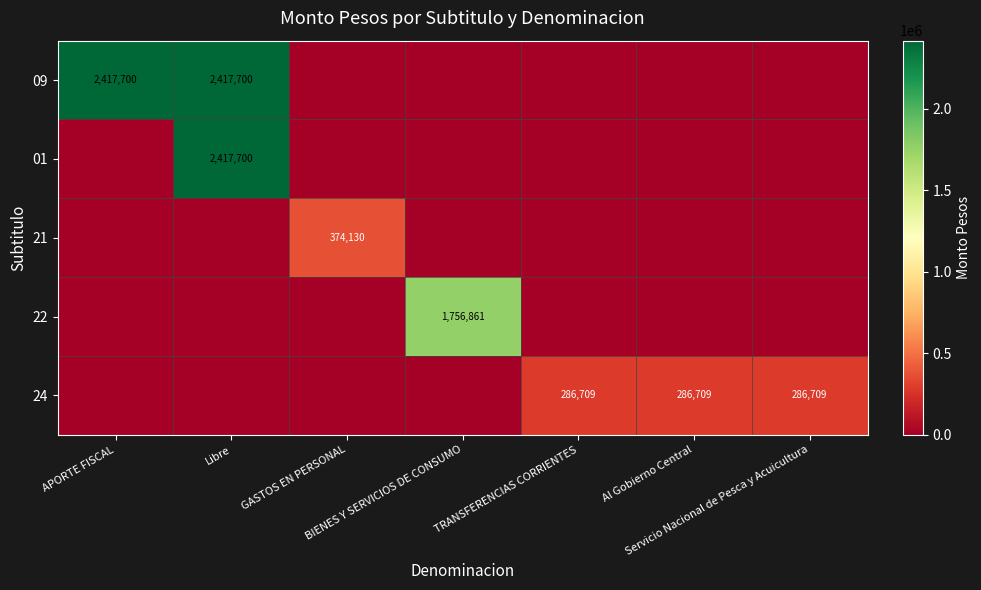

Which series has the largest total across all categories?

09